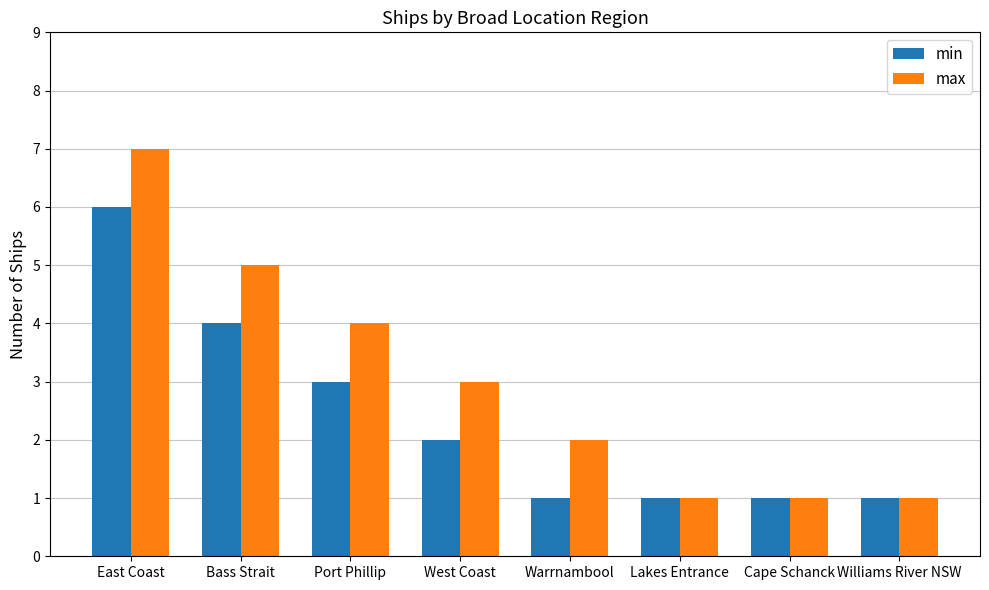

What position from the left is Williams River NSW?

8